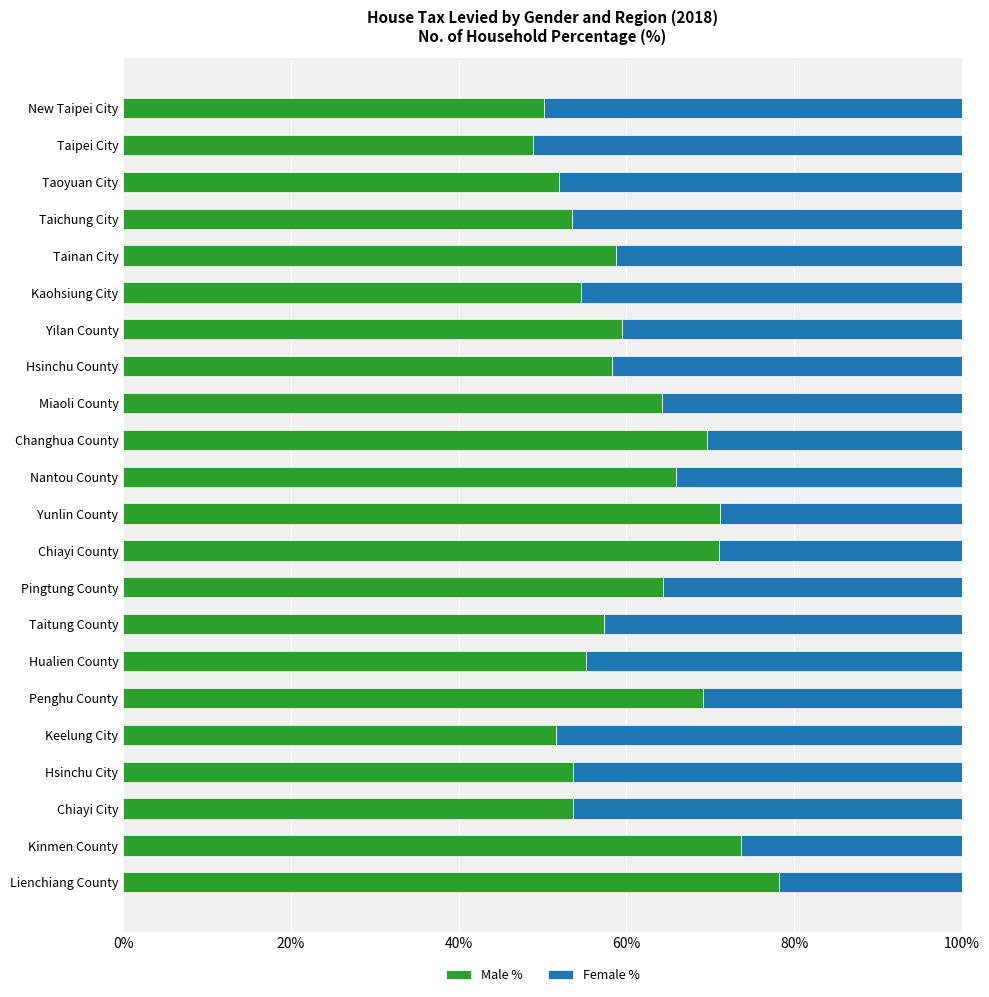

What is the approximate value of Male % at Taitung County?

57.3